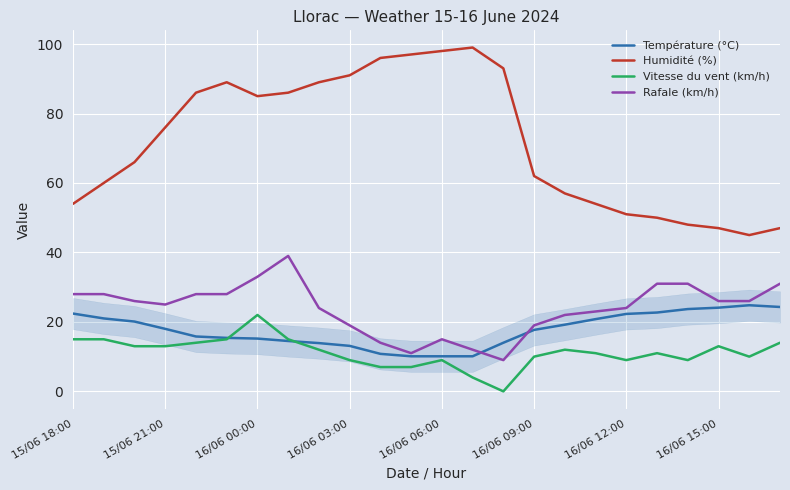

After their last crossing, which series has the higher values: Température (°C) or Vitesse du vent (km/h)?

Température (°C)